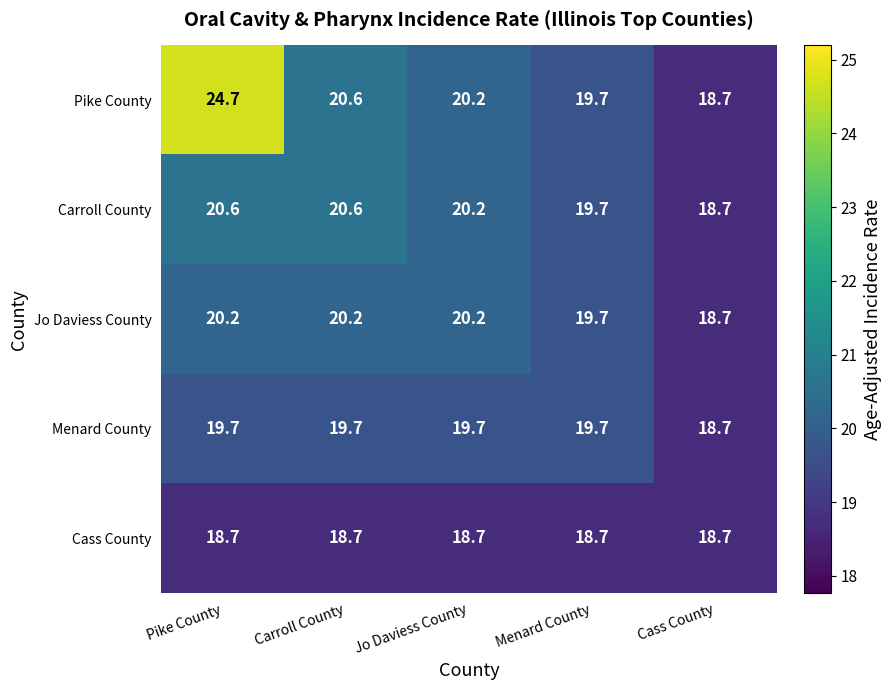

What is the difference between the highest and lowest values at Carroll County?

1.9